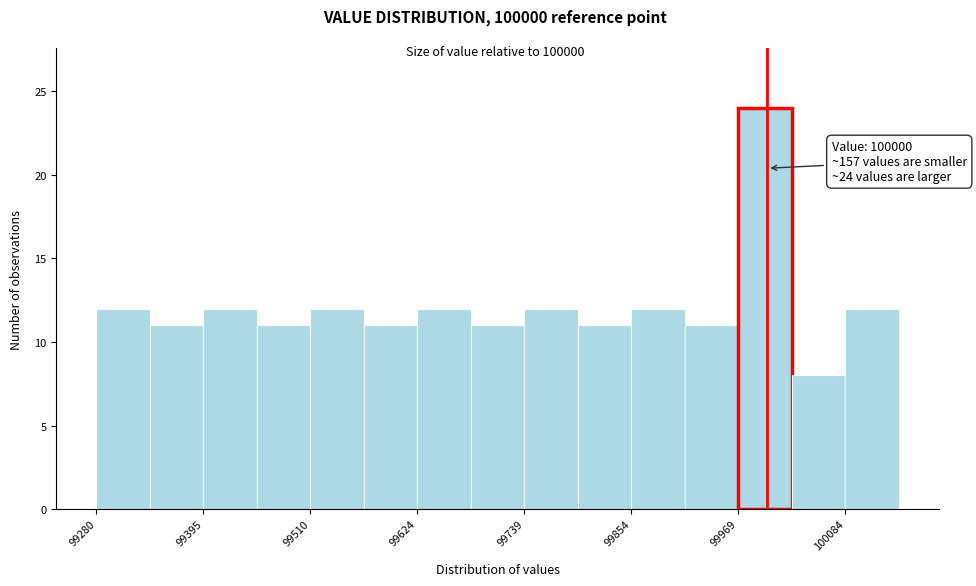

Around what value on the x-axis is the tallest bar? Give the approximate position of its centre, as read against the axis.

100000